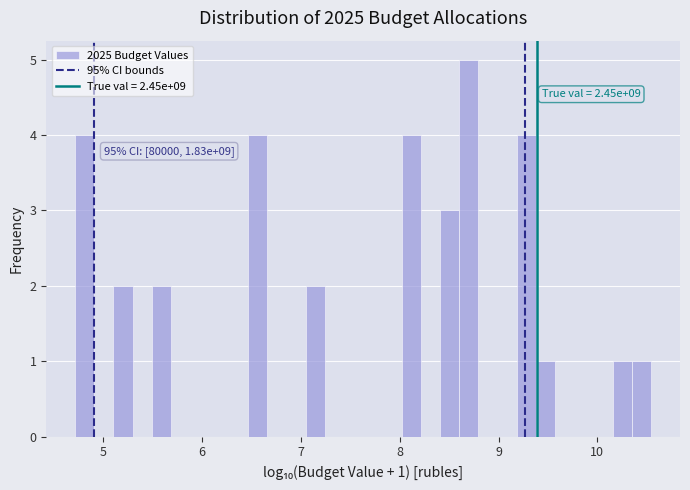

Read against the x-axis, roughly where is the centre of the tallest bar?

8.7